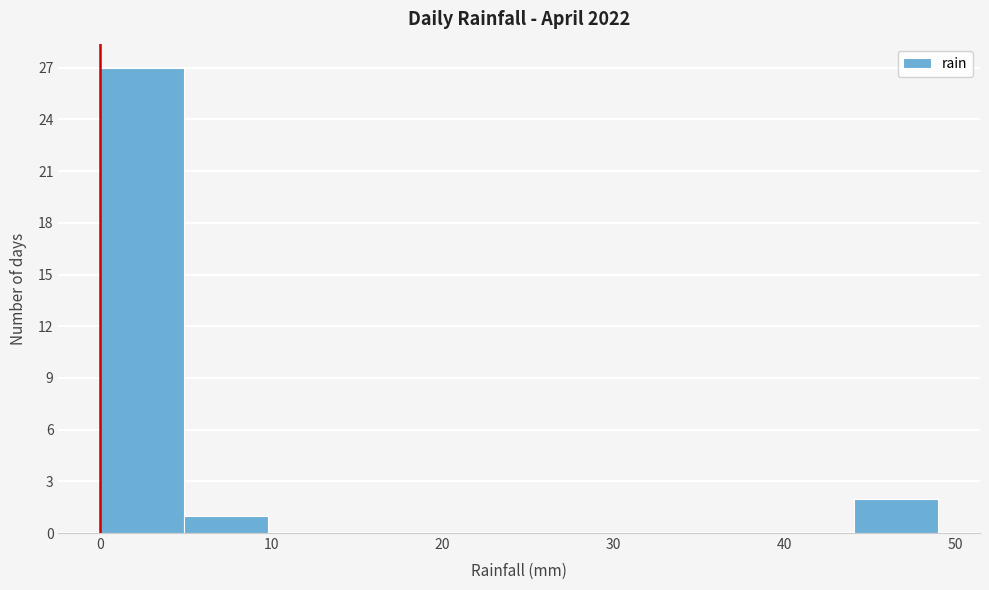

Over which range of the x-axis is the bar tallest?

0.0 to 4.9